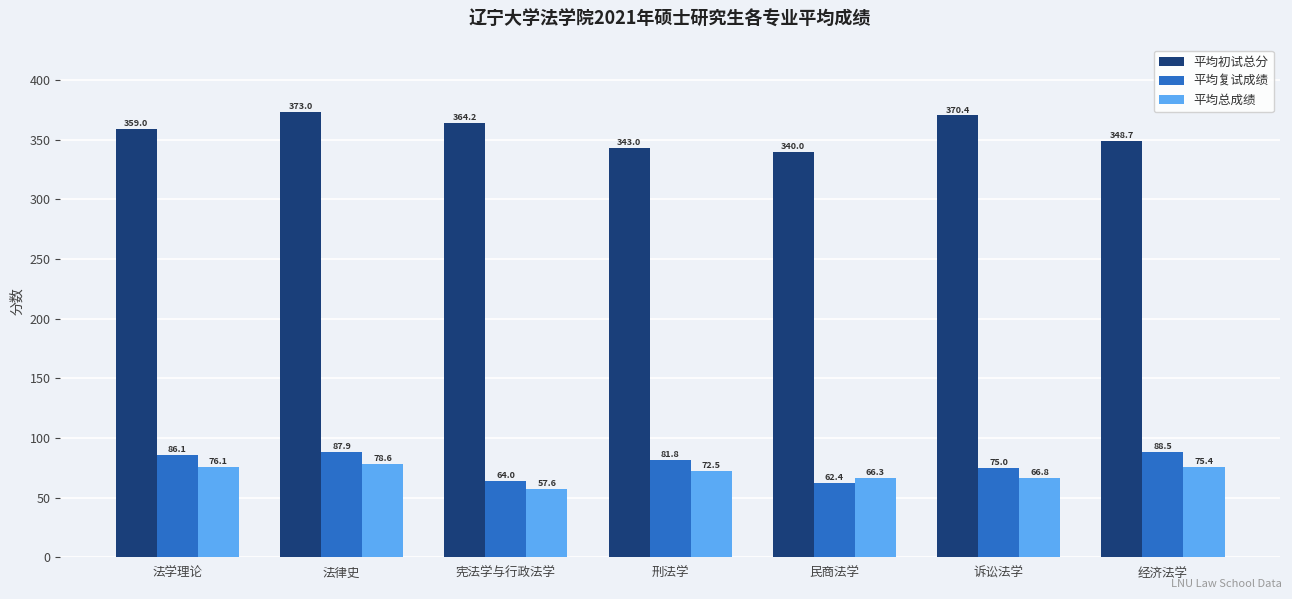

What is the difference between the second highest and second lowest values in the 平均初试总分 series?

27.4